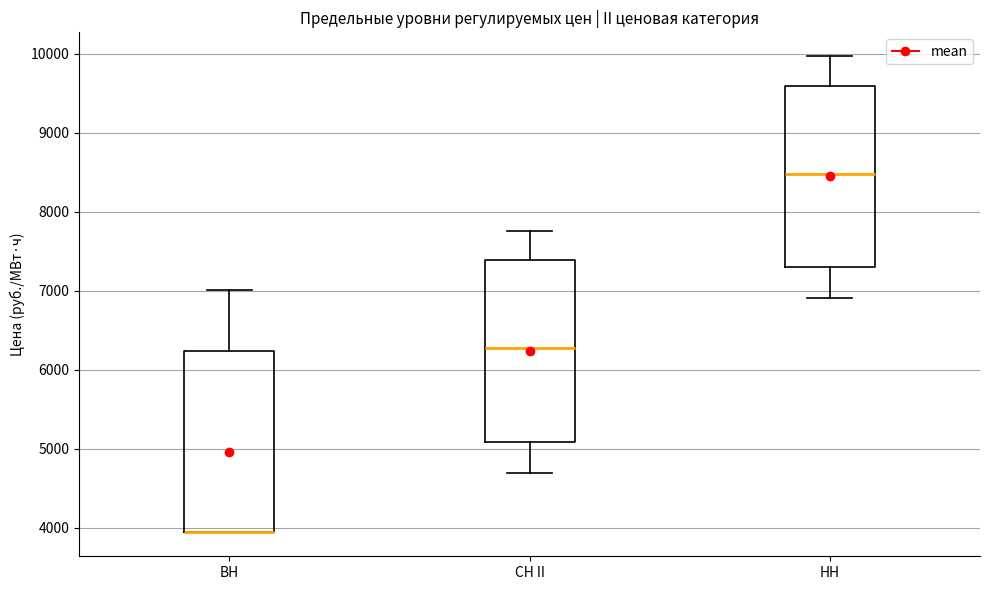

Reading left to right, transcribe this box plot: for each box, give where its median line is, the range the box spans, and where its two whiskers end, as read against the y-axis. The values are not printed on the chart, so give them approximately, as read against the axis.

ВН: median 3900 (drawn on the box's lower edge), box 3900 to 6200, whiskers 3900 to 7000
СН II: median 6300, box 5100 to 7400, whiskers 4700 to 7800
НН: median 8500, box 7300 to 9600, whiskers 6900 to 10000